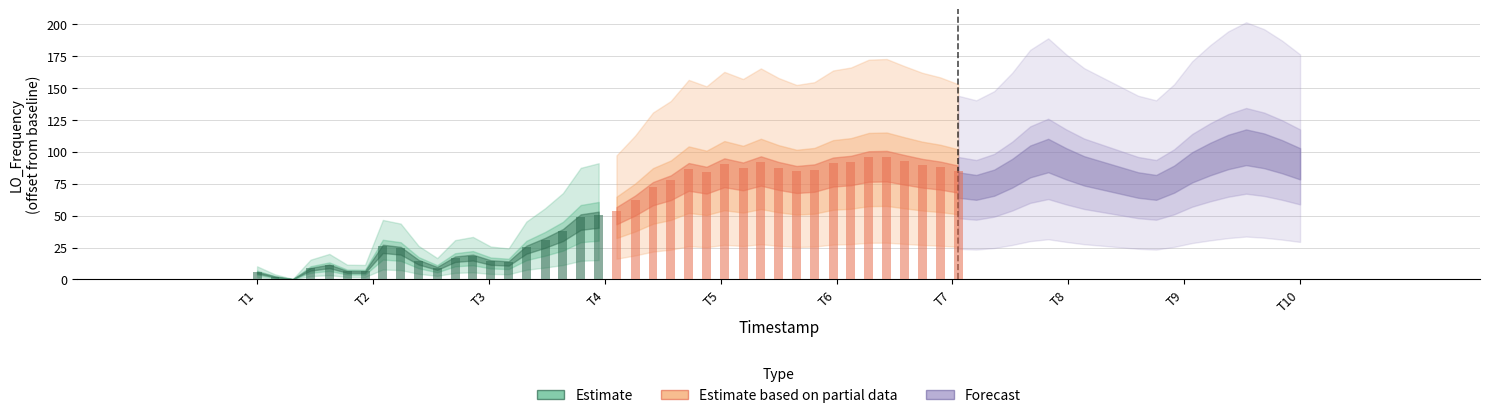

Between T2 and T5, which is larger?

T5